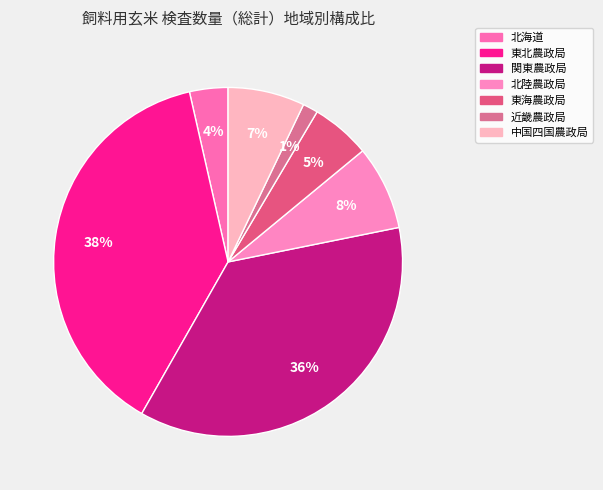

To the nearest percent, what is the average slice percentage?

14%